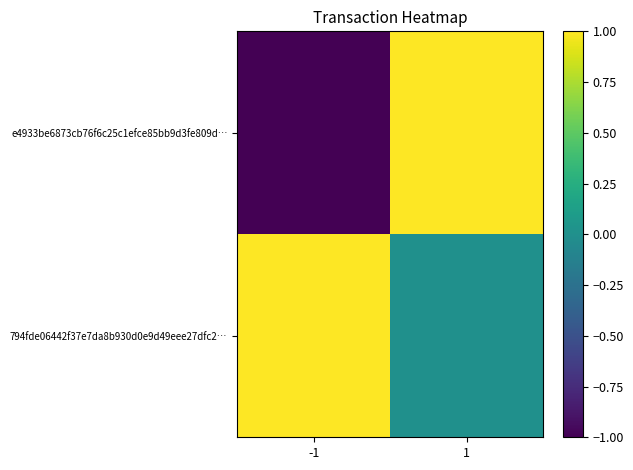

What is the smallest value displayed?

-1